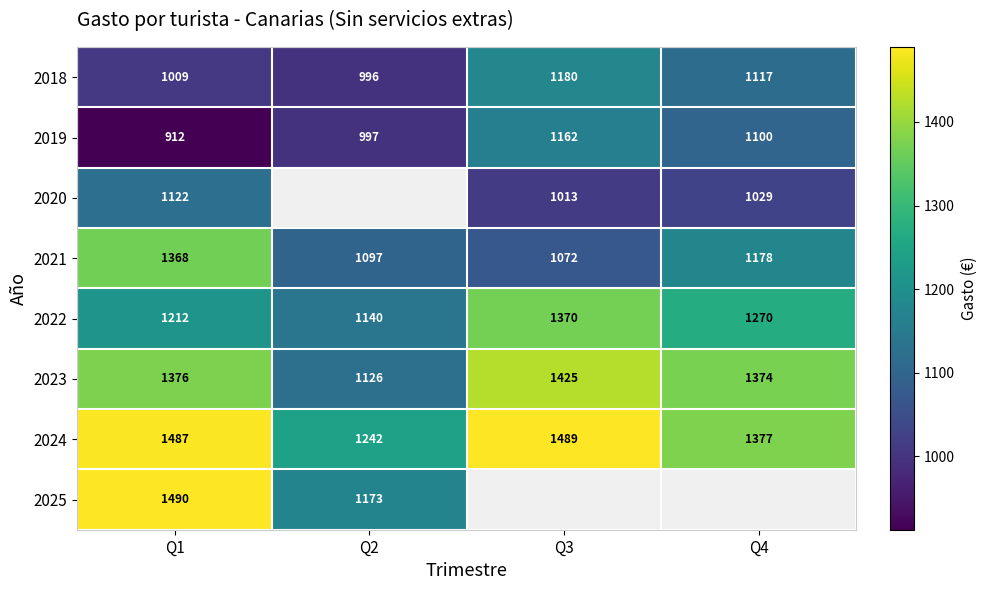

What is the spread (max minus min) of values at Q3?

476.2